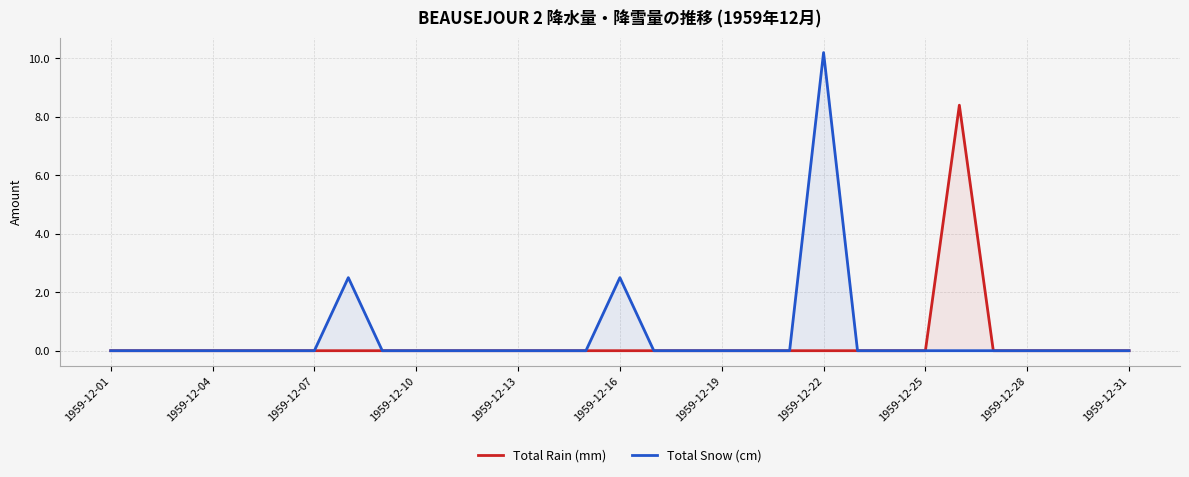

List the series in order of their peak value, lowest first.

Total Rain (mm), Total Snow (cm)